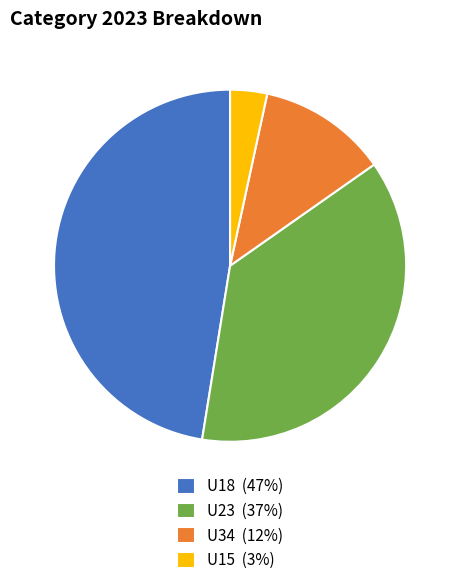

What is the ratio of the value at U23 to the value at U18?

0.8